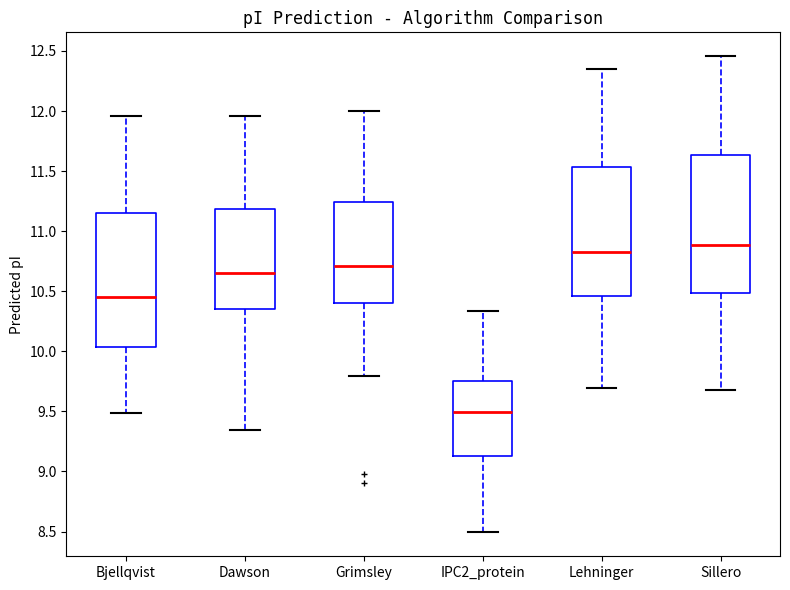

Which box's median line is the lowest?

IPC2_protein